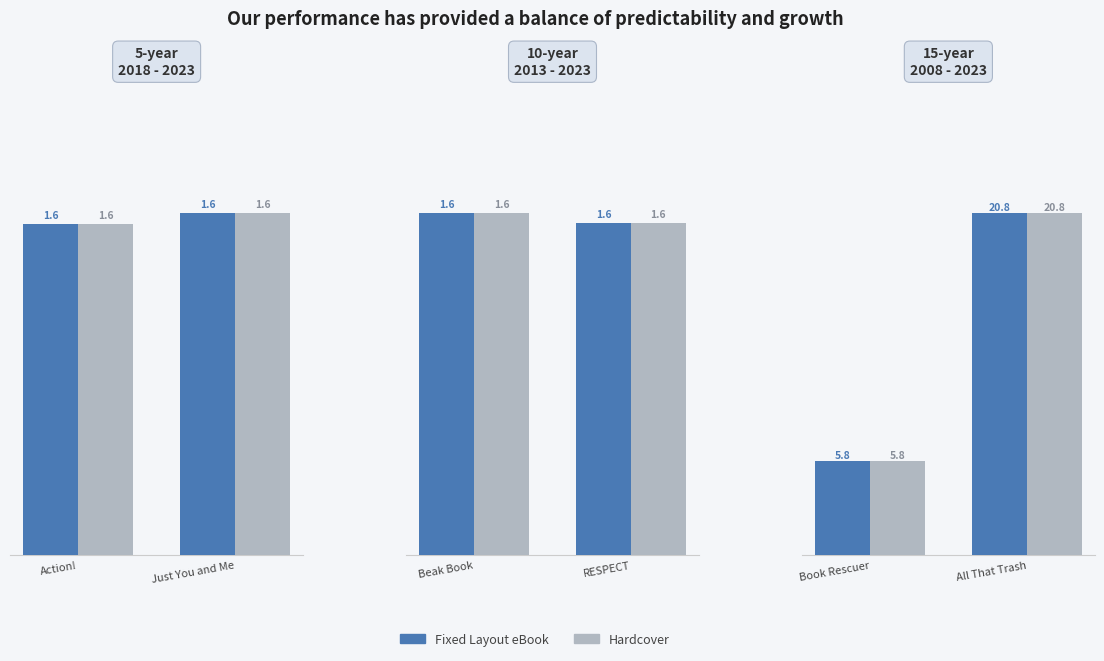

What is the label of the 1st bar from the left?

Book Rescuer